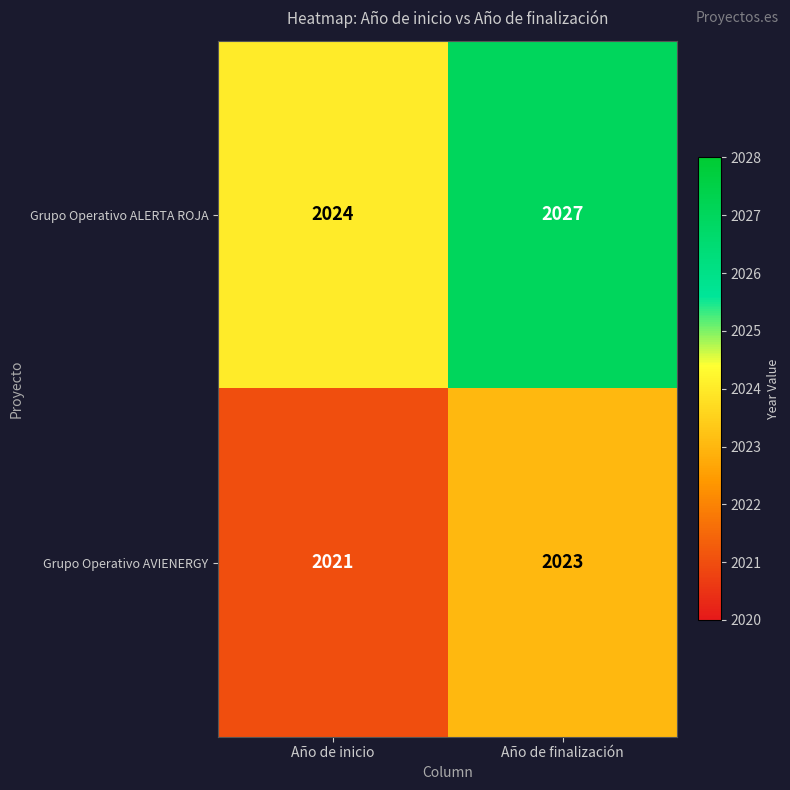

At which category is the sum across all series the highest?

Año de finalización